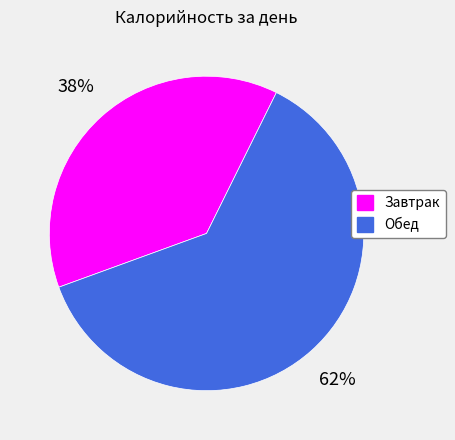

What is the ratio of the value at Завтрак to the value at Обед?

0.6